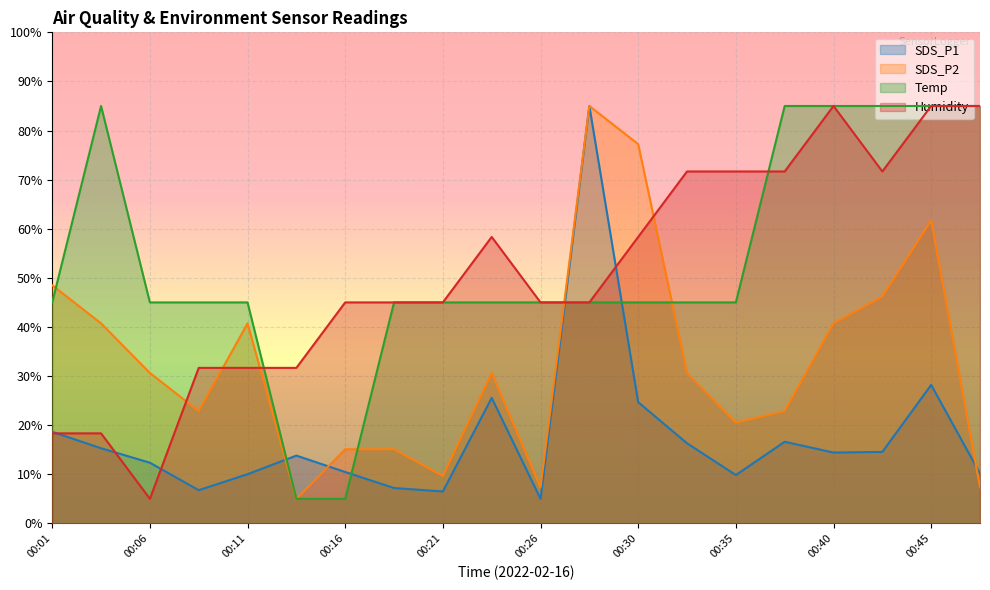

What is the smallest value displayed?

5.0